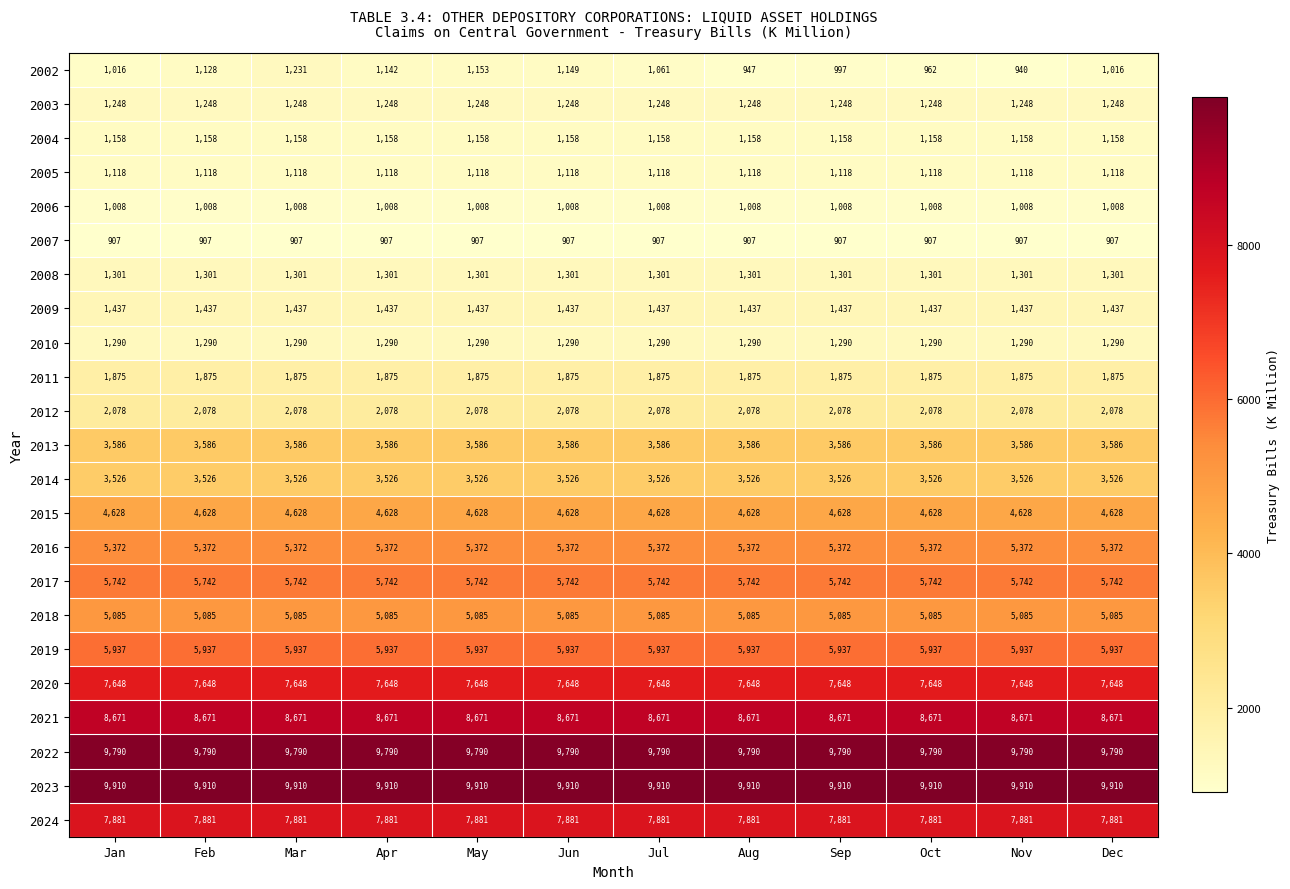

At which category is the sum across all series the highest?

Mar